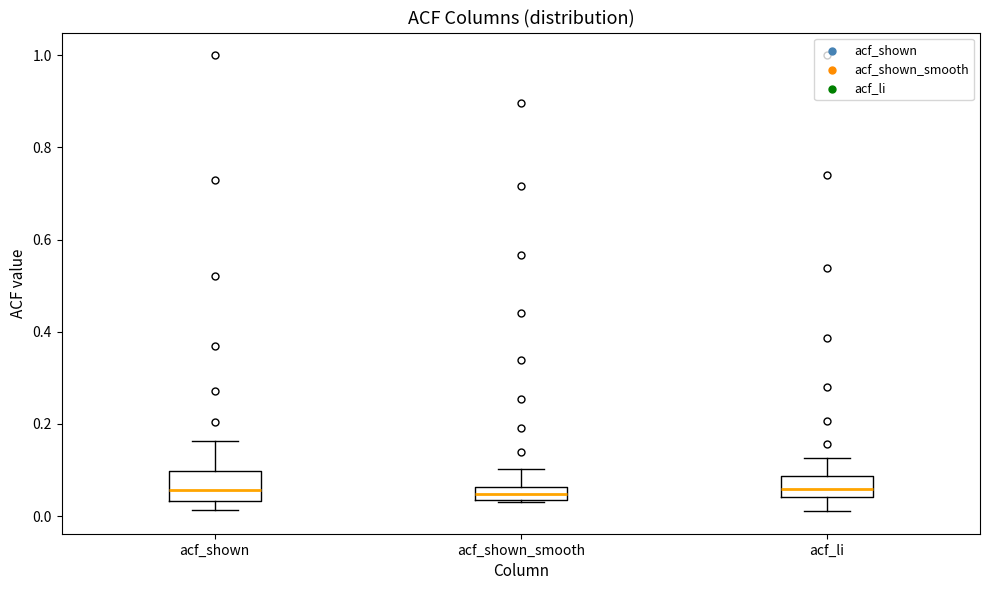

Where is the upper edge of the box for acf_shown_smooth on the y-axis? The values are not printed on the chart, so give them approximately, as read against the axis.

0.06